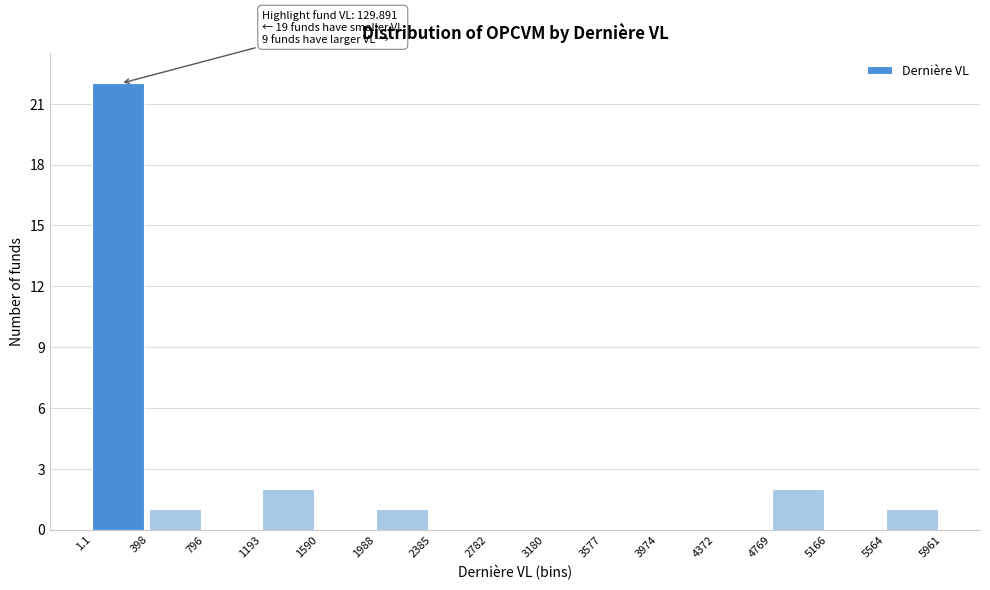

Which range on the x-axis has the tallest bar?

1.1 to 398